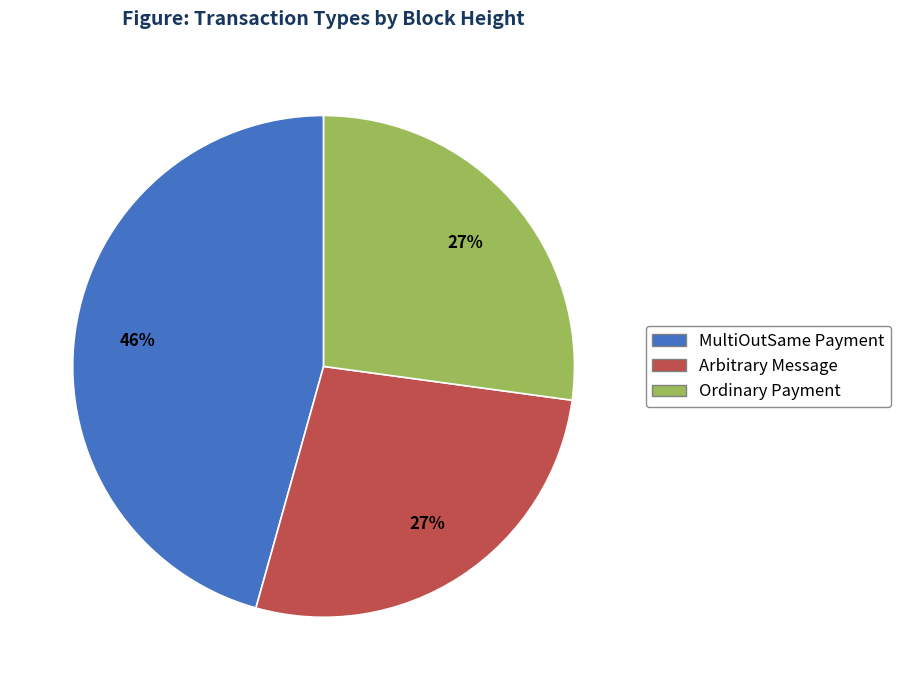

Is there a majority slice in this chart?

No